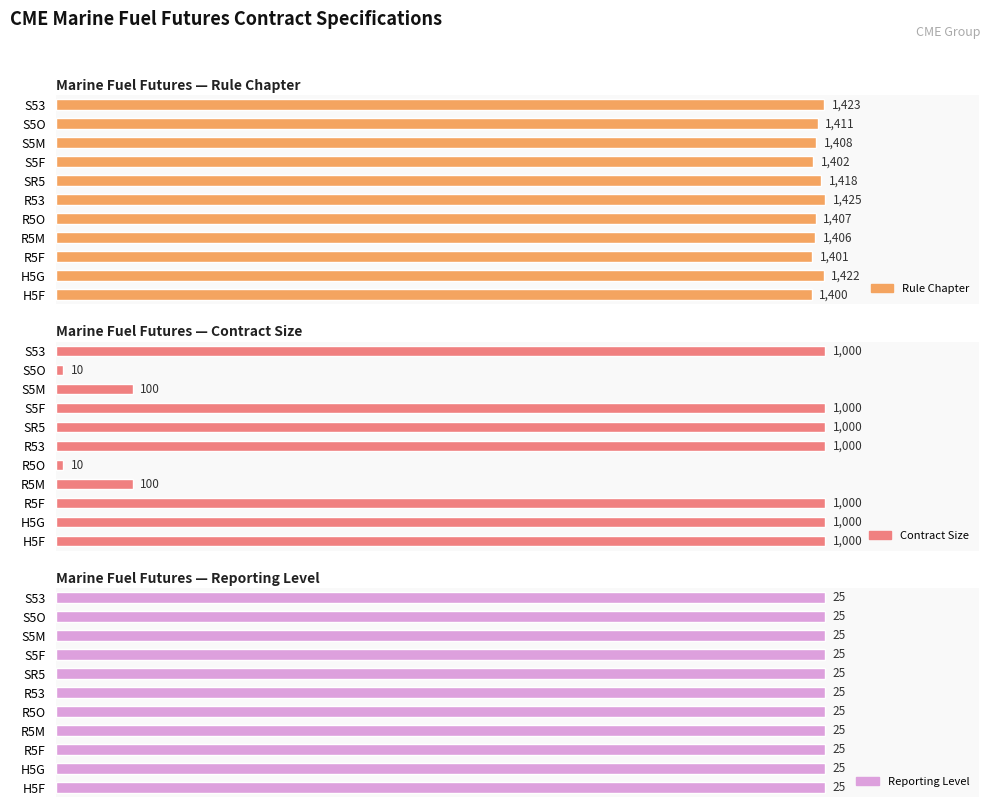

Which has a higher value, SR5 or S5M?

SR5